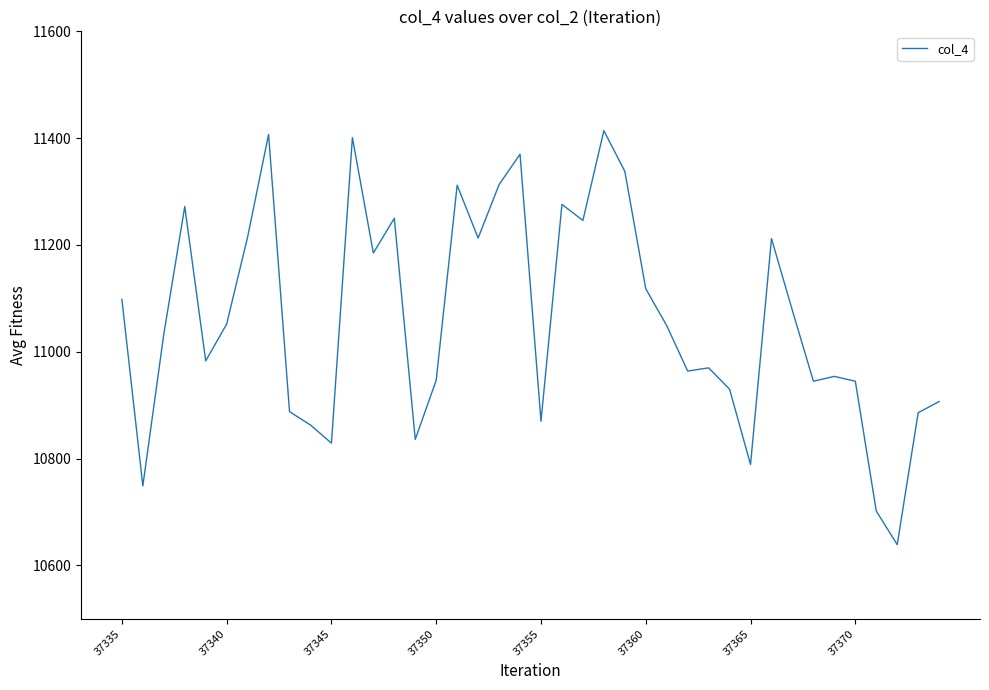

What is the smallest value displayed?

10639